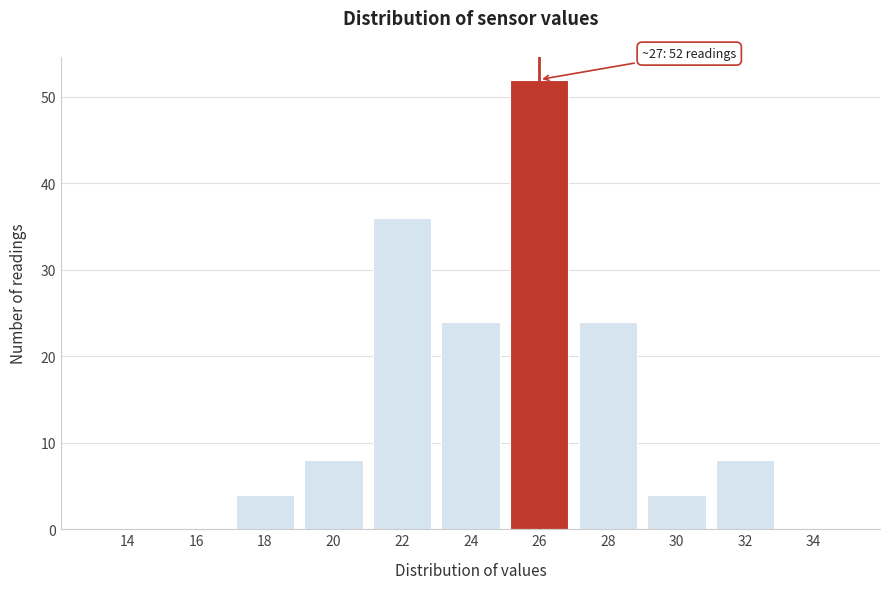

Reading left to right, list all the values displayed in this chart.

14=0	16=0	18=4	20=8	22=36	24=24	26=52	28=24	30=4	32=8	34=0